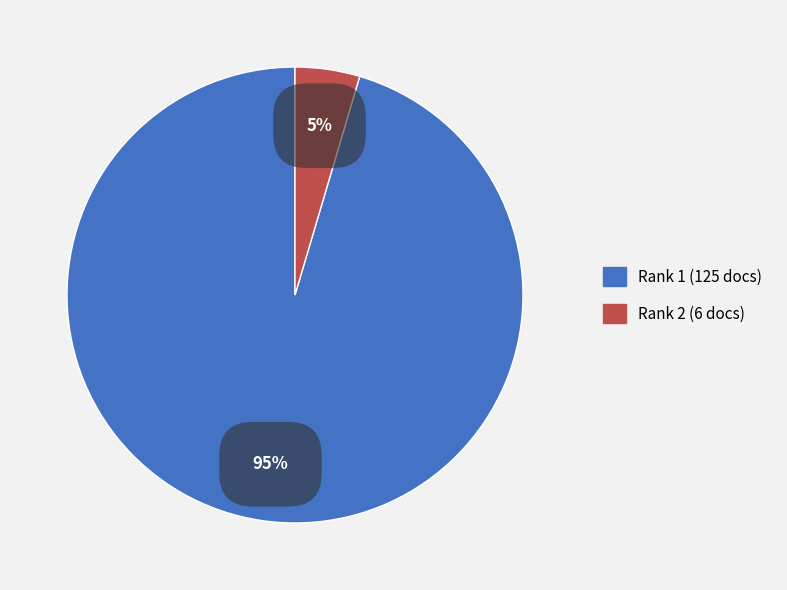

Is there any slice that represents more than half of the pie?

Yes